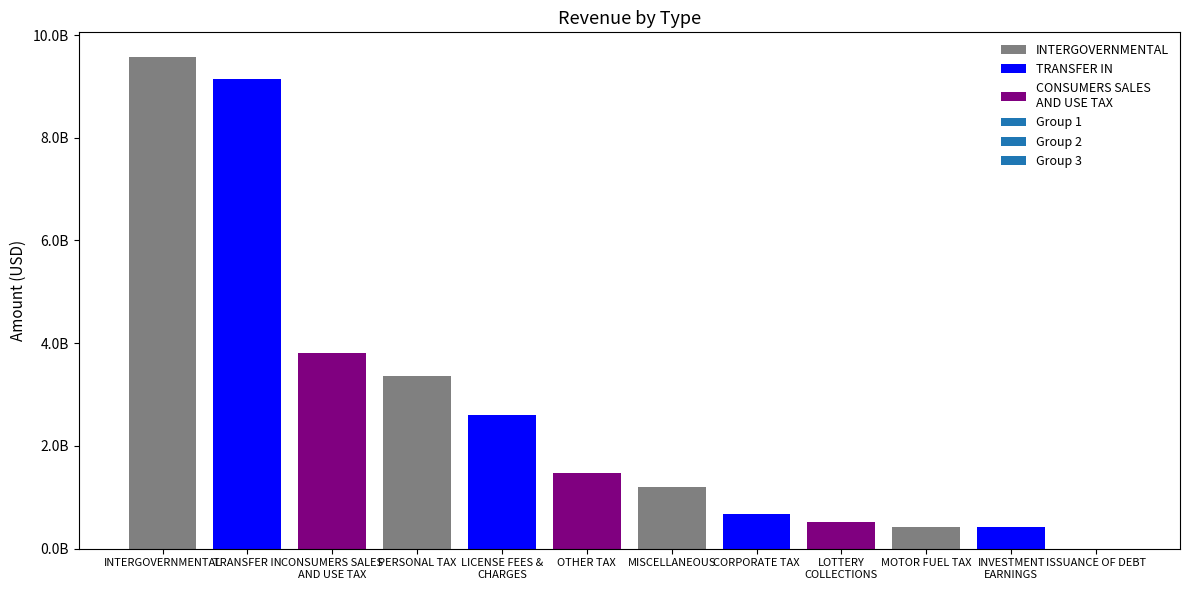

What is the label of the 6th bar from the left?

OTHER TAX